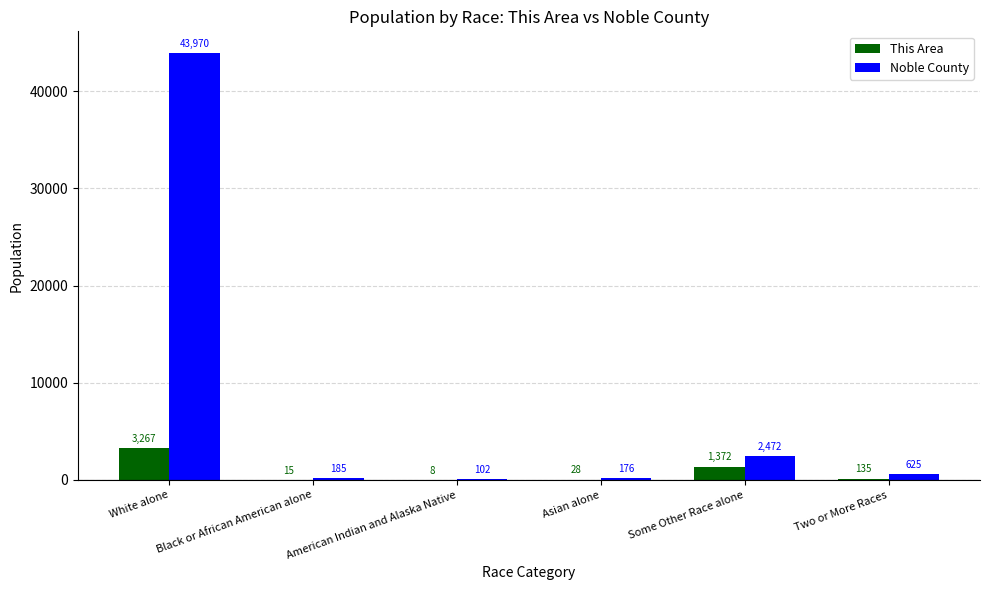

Reading right to left, transcribe all the data shown in this chart.

This Area: 135	1372	28	8	15	3267
Noble County: 625	2472	176	102	185	43970